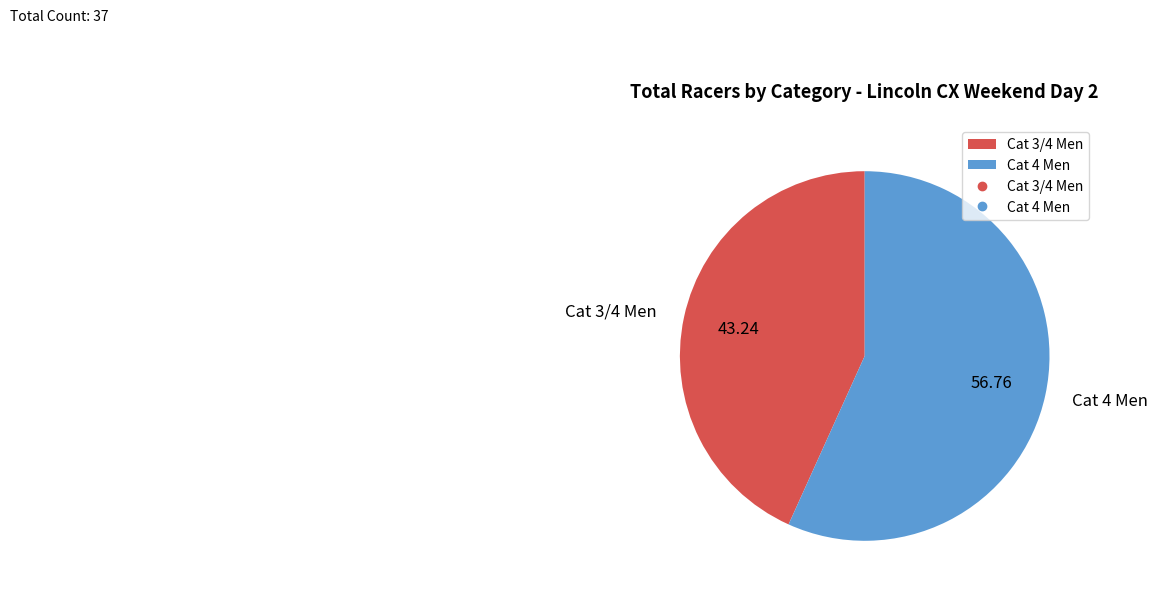

Between Cat 3/4 Men and Cat 4 Men, which is larger?

Cat 4 Men